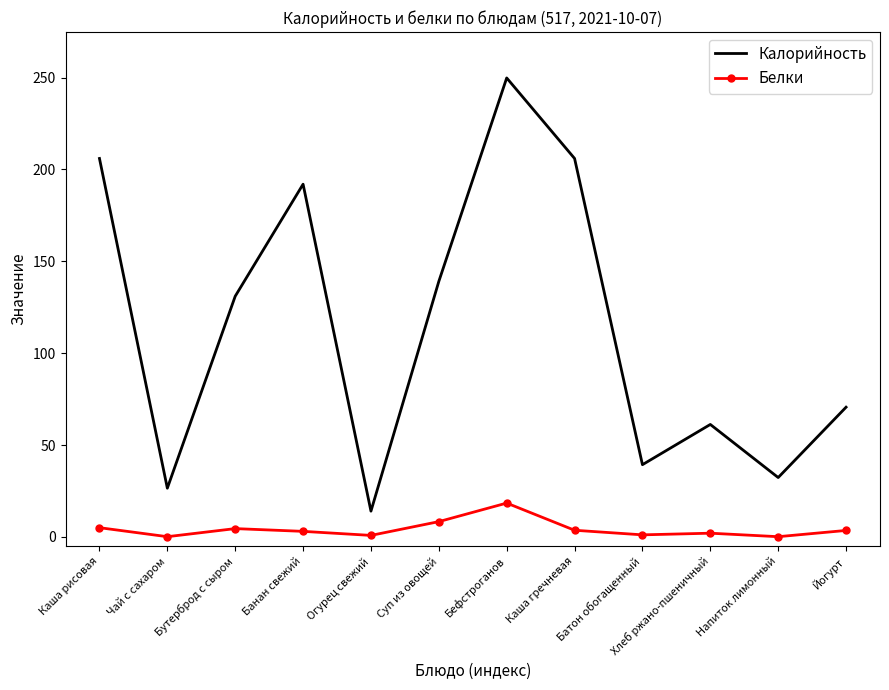

What is the highest value of the Белки series?

18.4